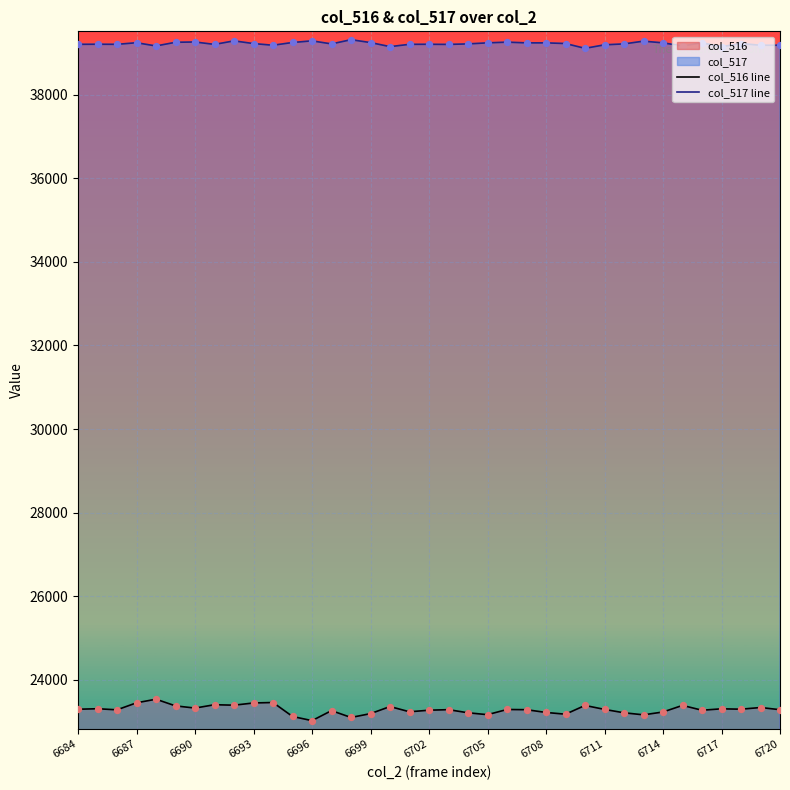

True or false: col_517 line and col_516 line intersect in this chart.

False